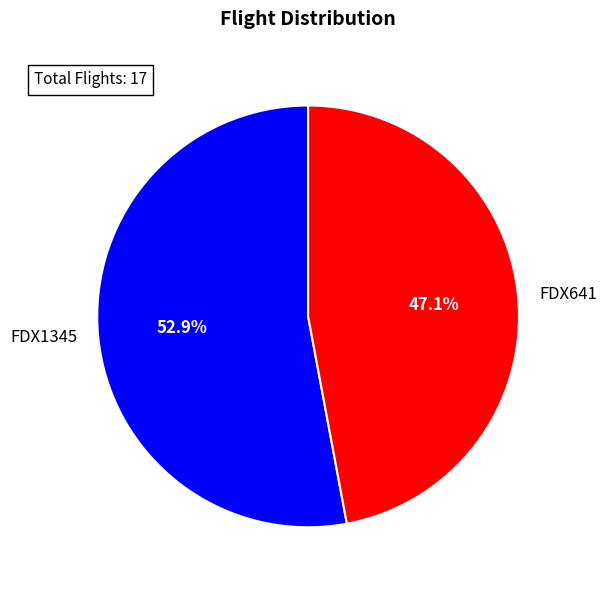

To the nearest percent, what is the difference between the largest and smallest slice percentages?

6%